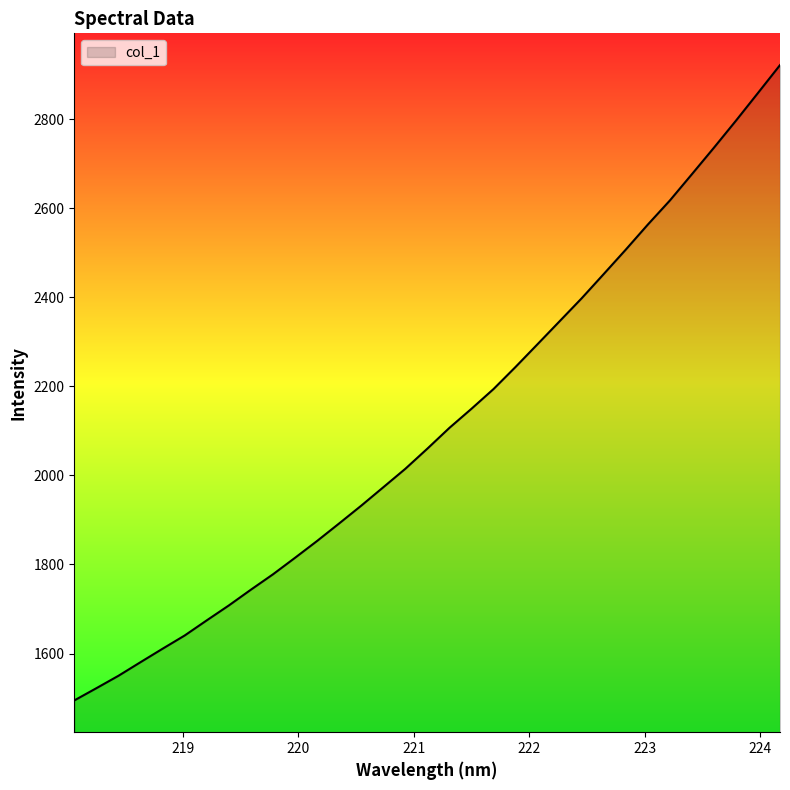

What is the difference between the maximum and minimum values?

1426.3